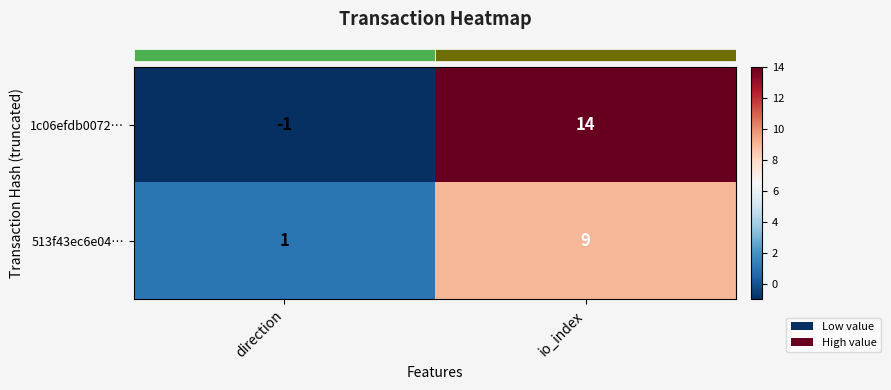

What is the difference between the maximum and minimum values in the 513f43ec6e04… series?

8